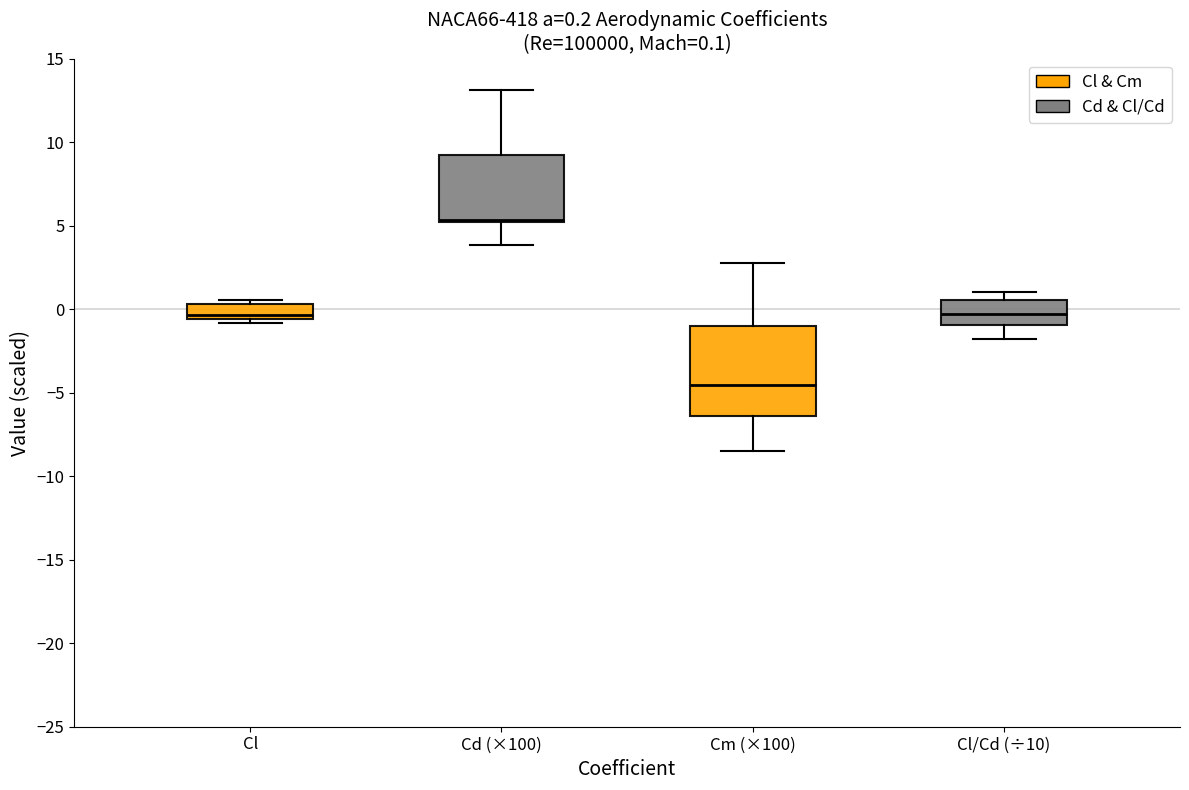

Which box has the lowest median line?

Cm (×100)